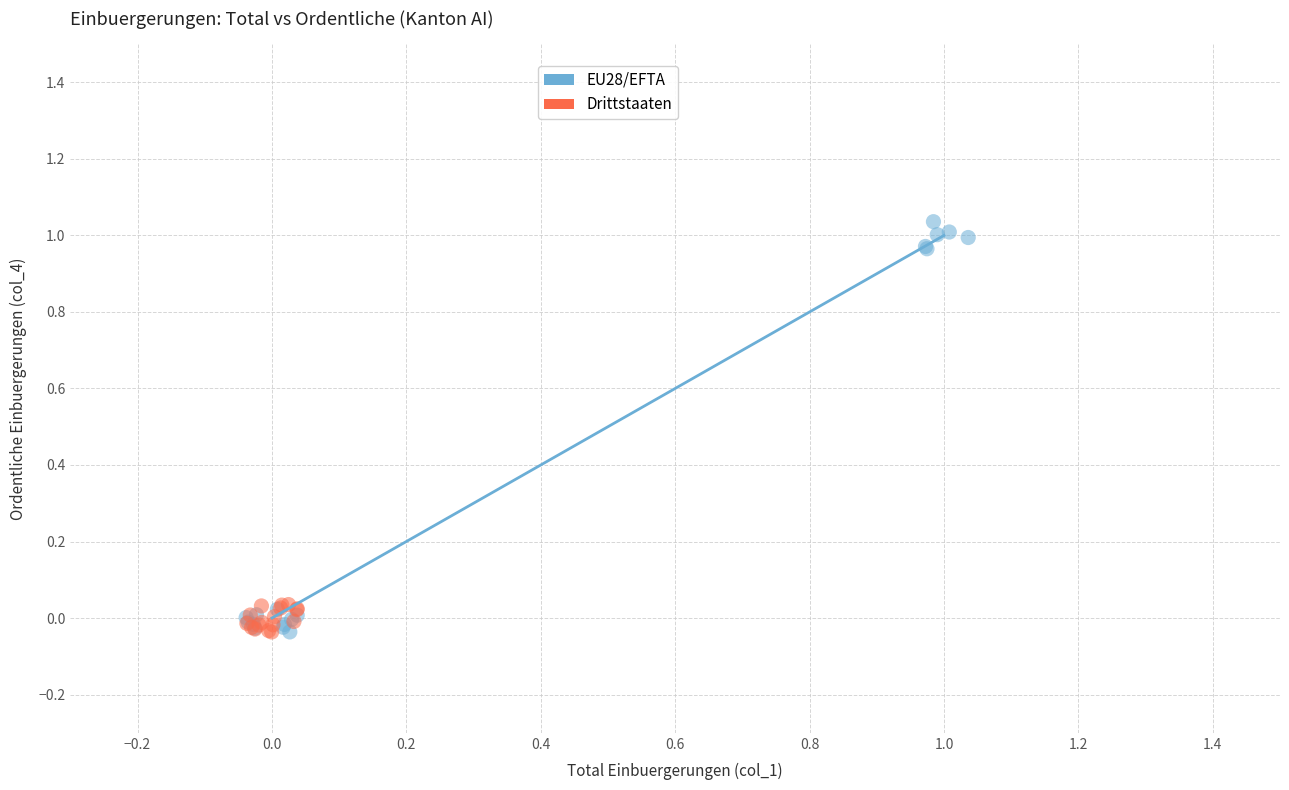

Which series contains the highest Y value?

EU28/EFTA